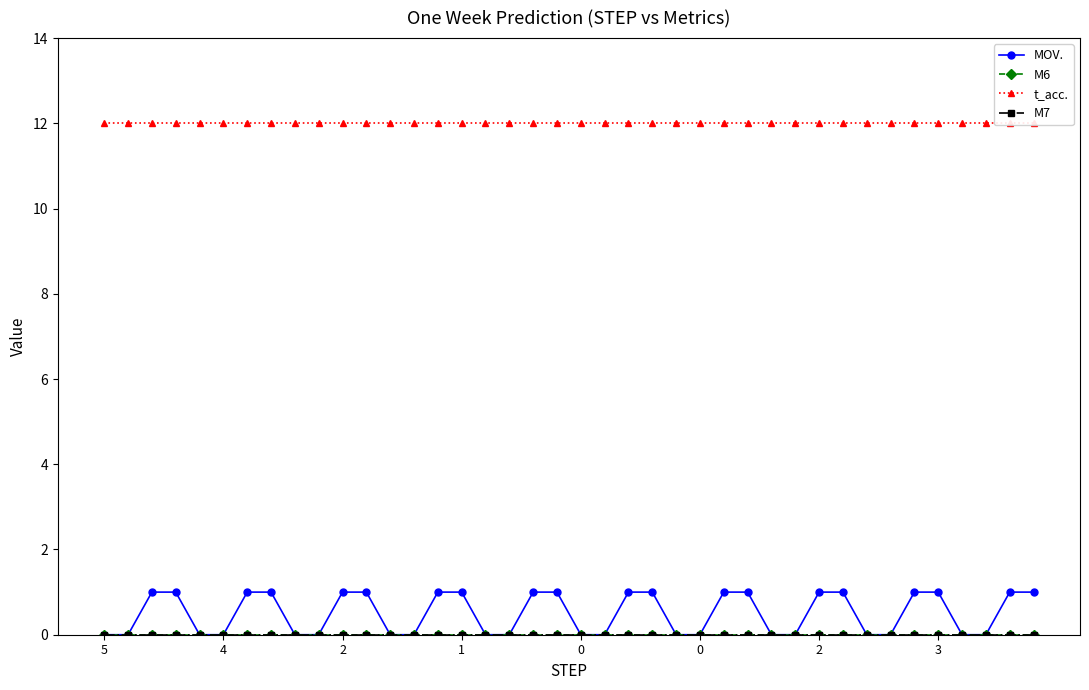

Does the chart display data point markers on the line(s)?

Yes